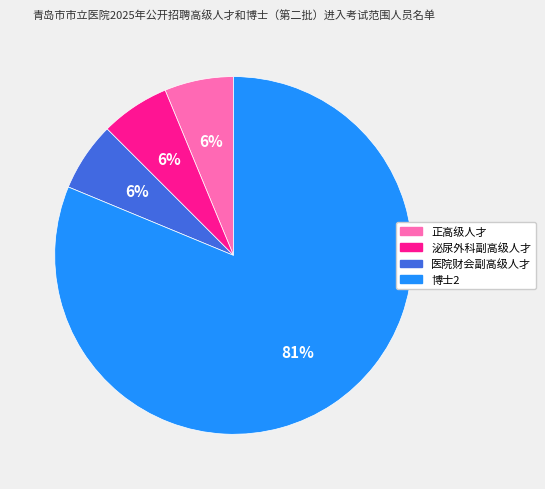

True or false: 博士2 accounts for 81% of the total.

True